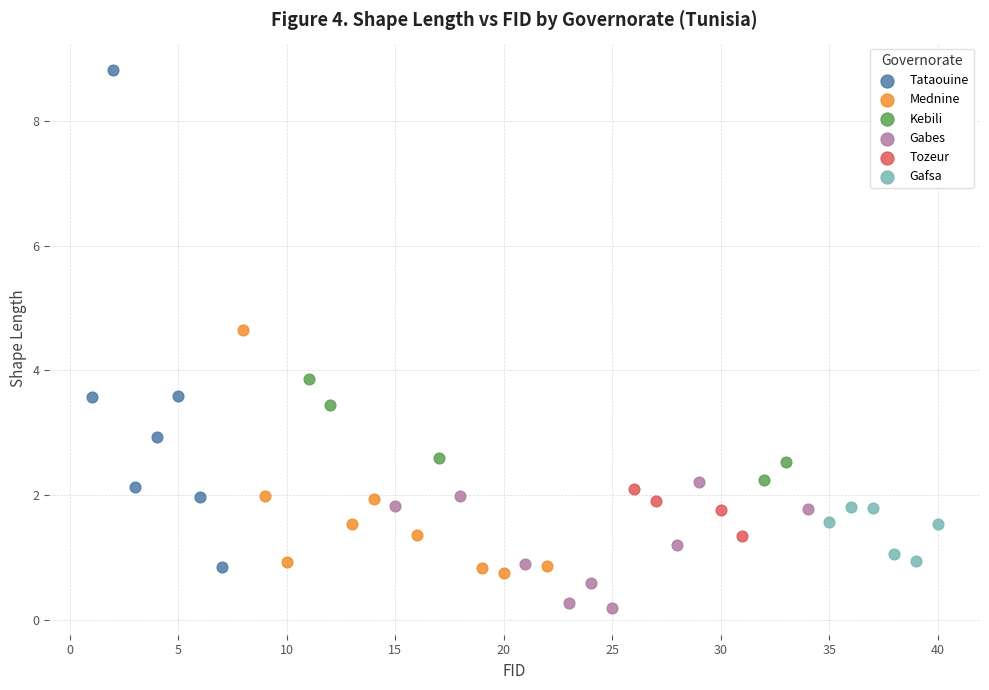

Which series contains the highest Y value?

Tataouine